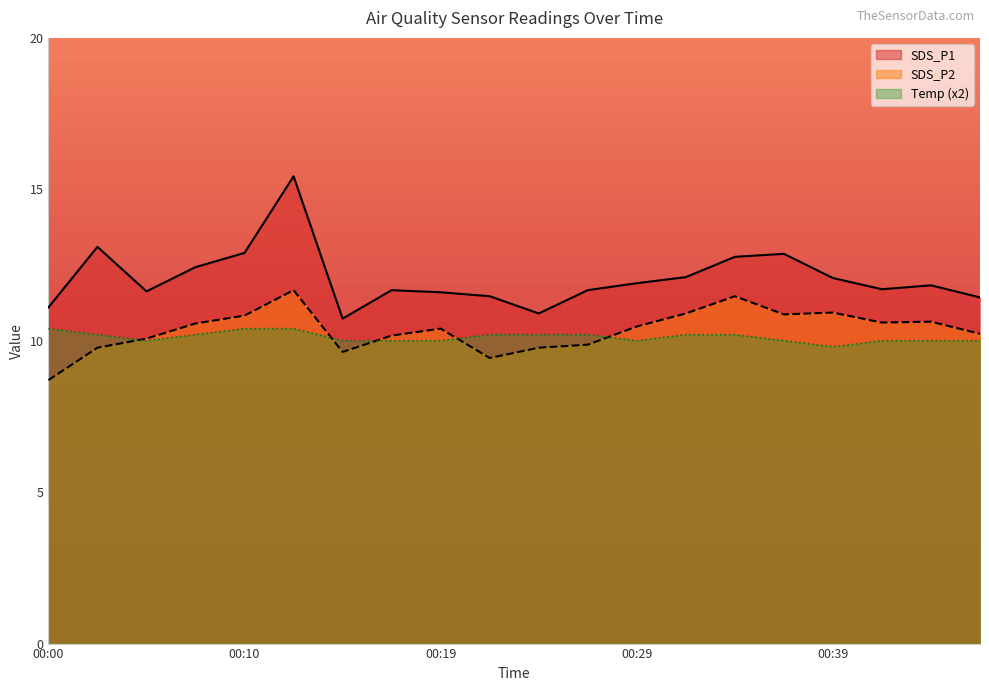

What is the spread (max minus min) of values at 00:02?

3.3